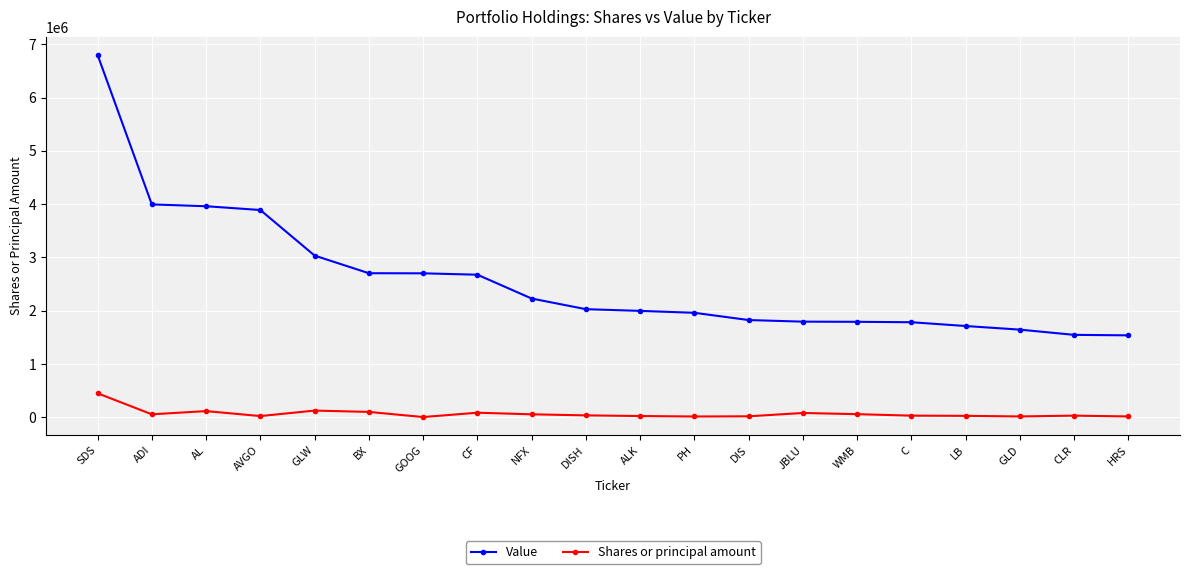

What is the label of the 10th point from the right?

ALK